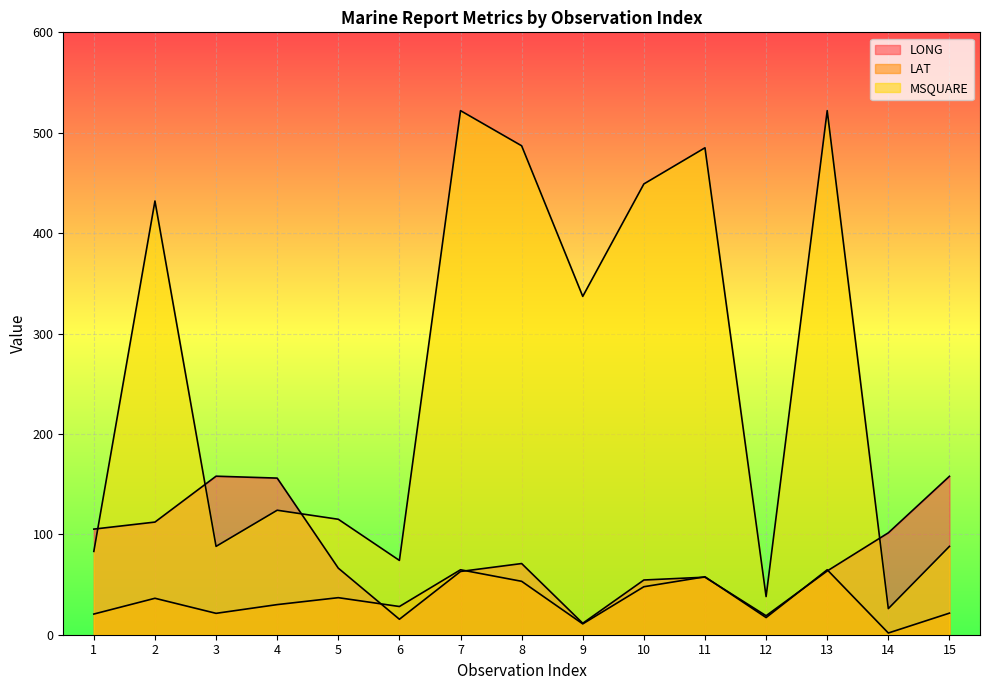

Rank the series at 3 from lowest to highest value.

LAT, MSQUARE, LONG